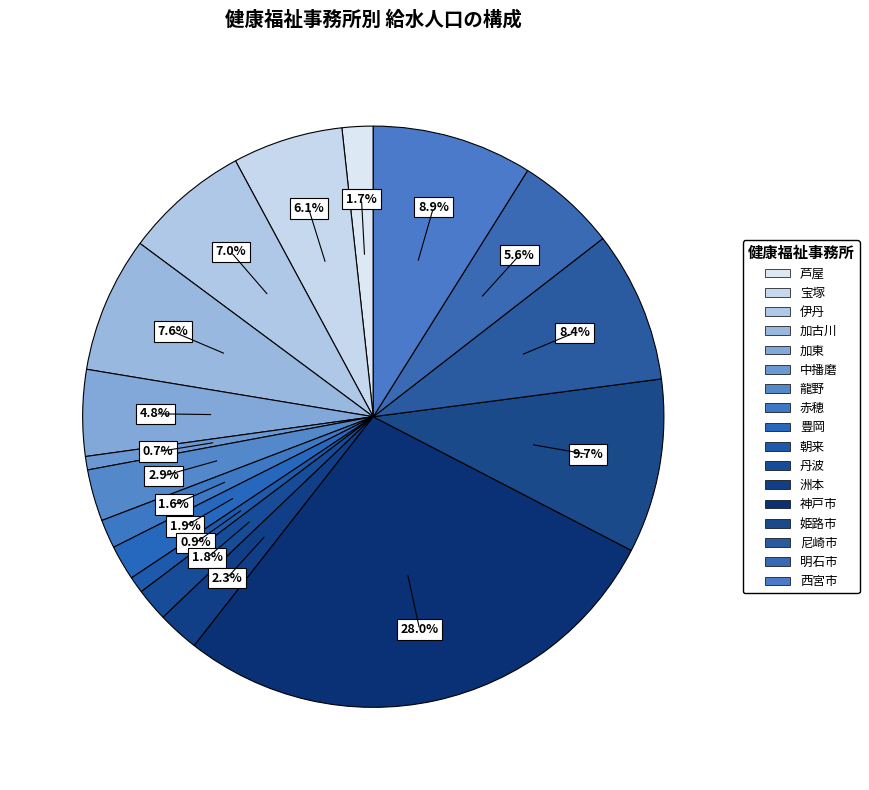

Count the number of slices in the pie.

17